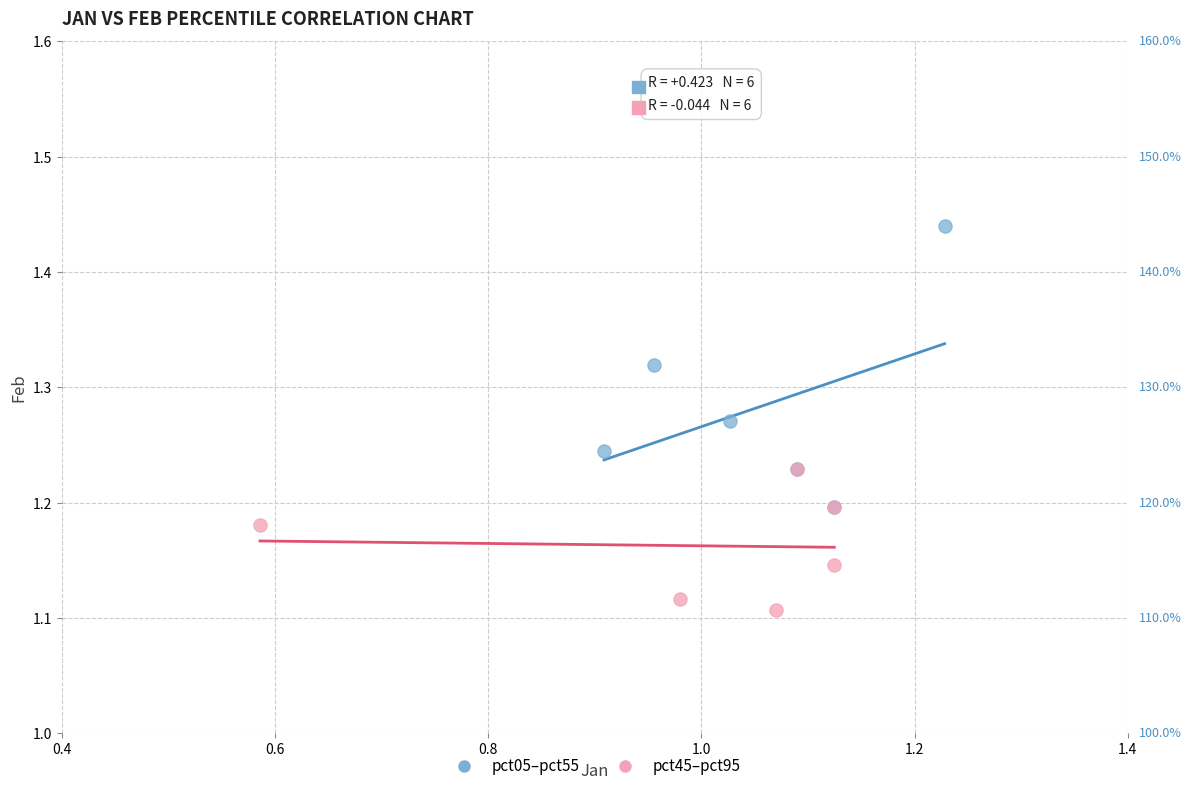

Which series contains the lowest Y value?

pct45–pct95